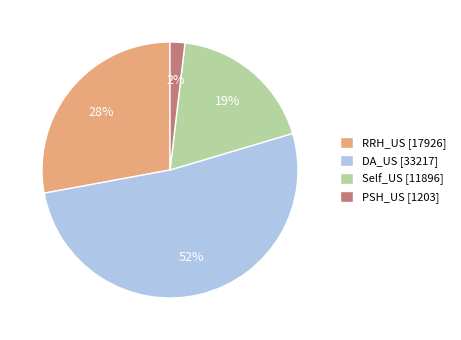

Combined, do DA_US [33217] and RRH_US [17926] account for over 50%?

Yes